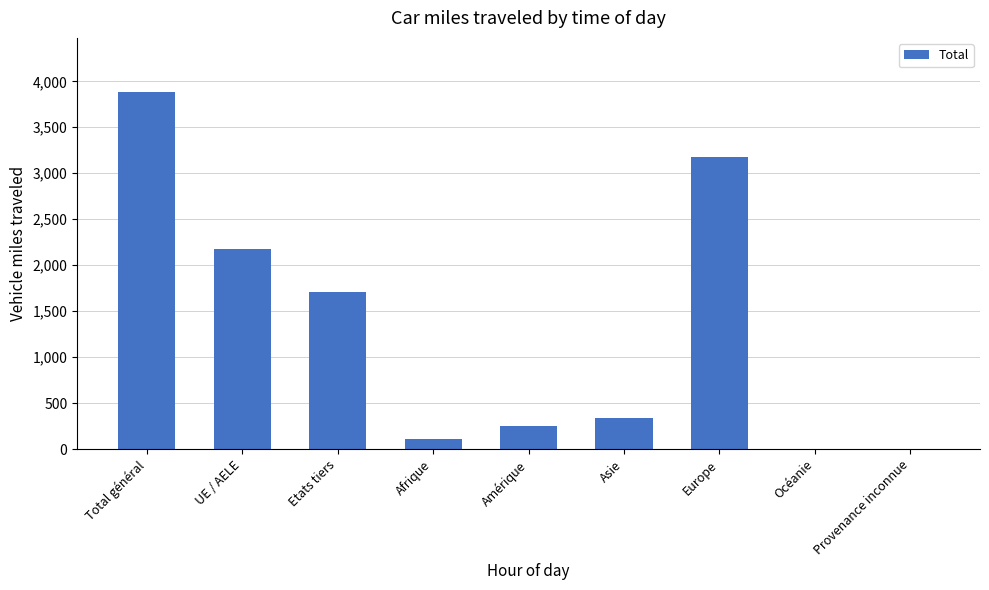

Which has a higher value, UE / AELE or Amérique?

UE / AELE